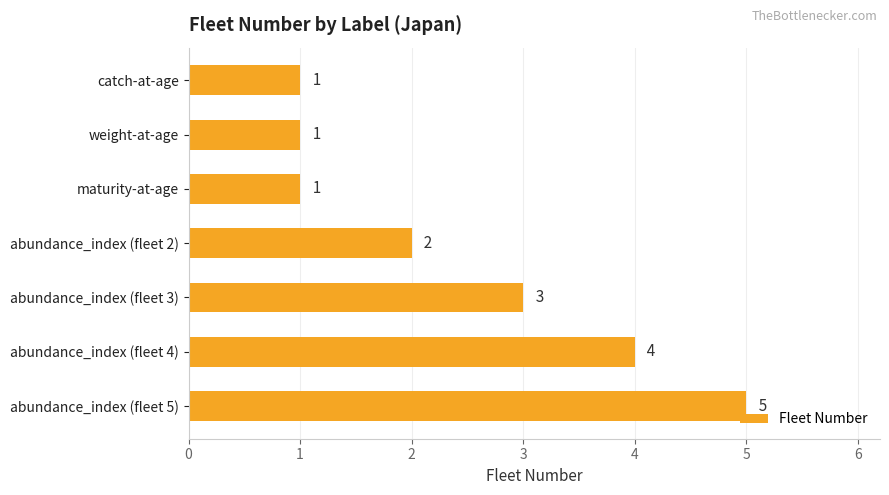

Count the number of data series in this chart.

1